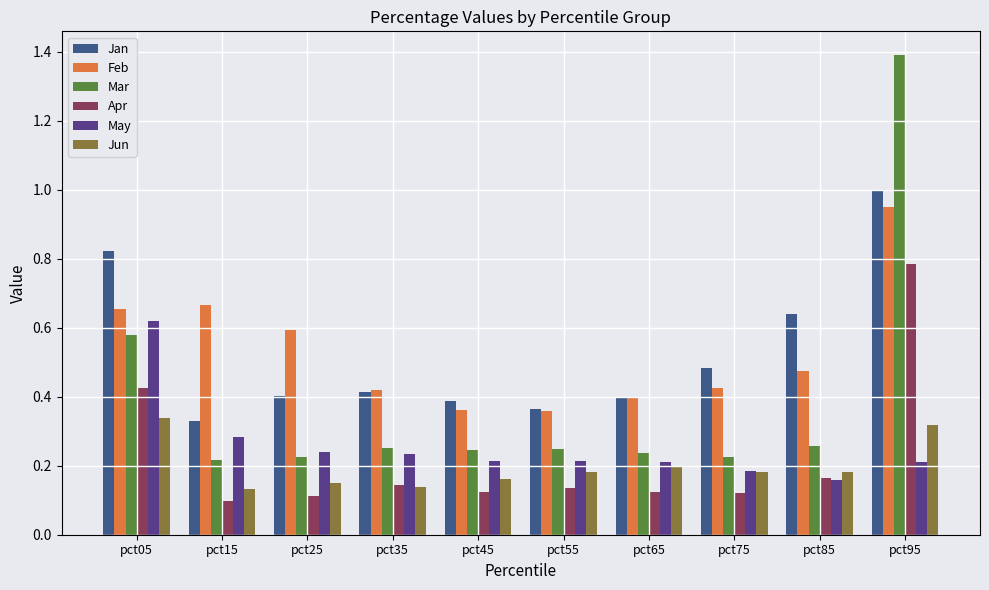

At which label does Jan reach its peak?

pct95